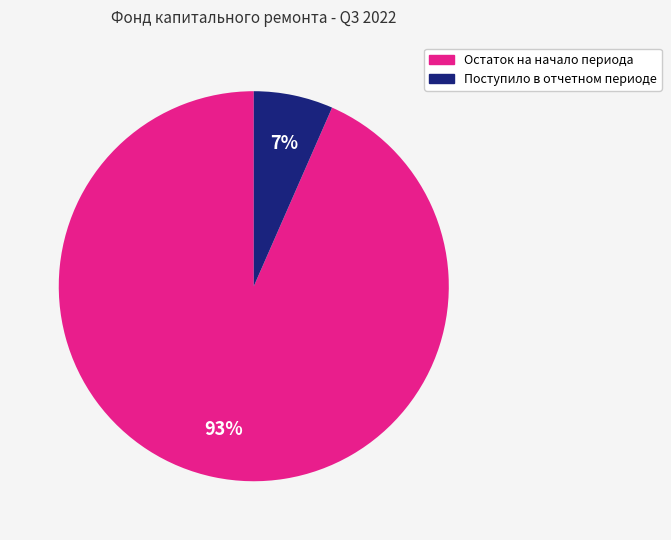

To the nearest percent, what is the average slice percentage?

50%